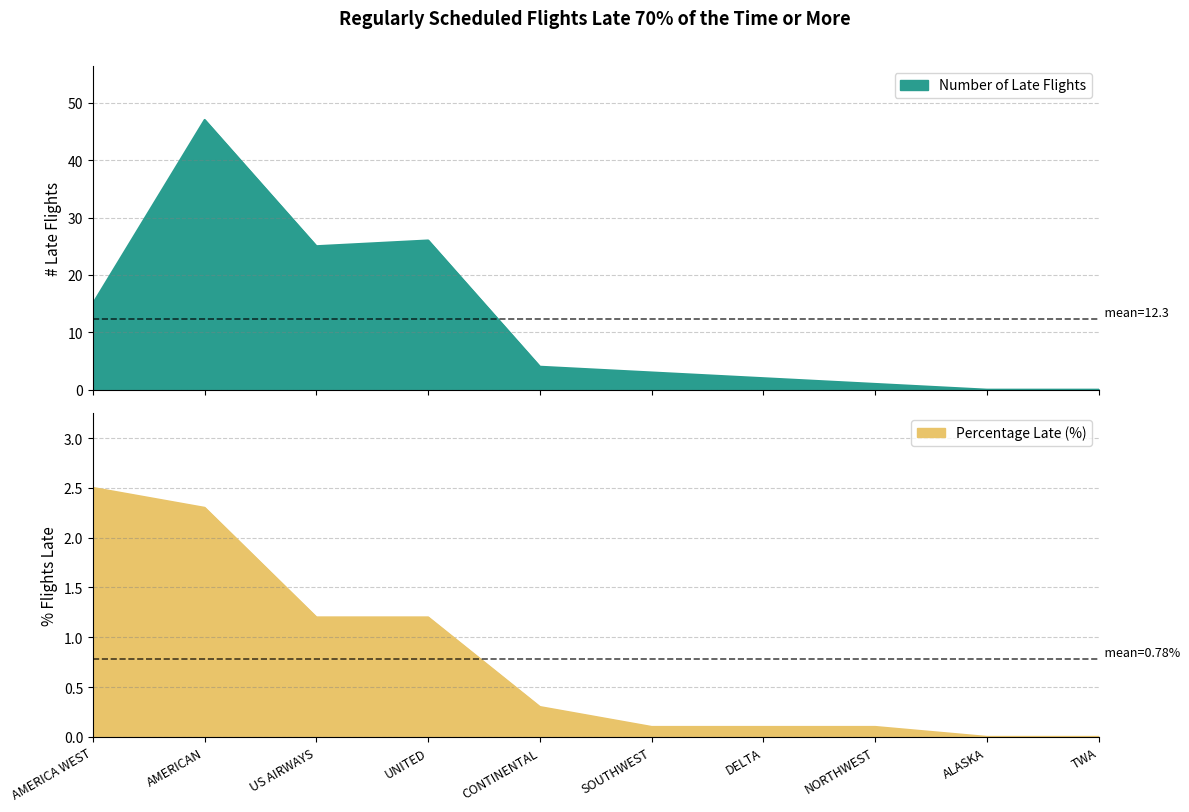

Is it true that Number of Late Flights equals 6.5 at CONTINENTAL?

False